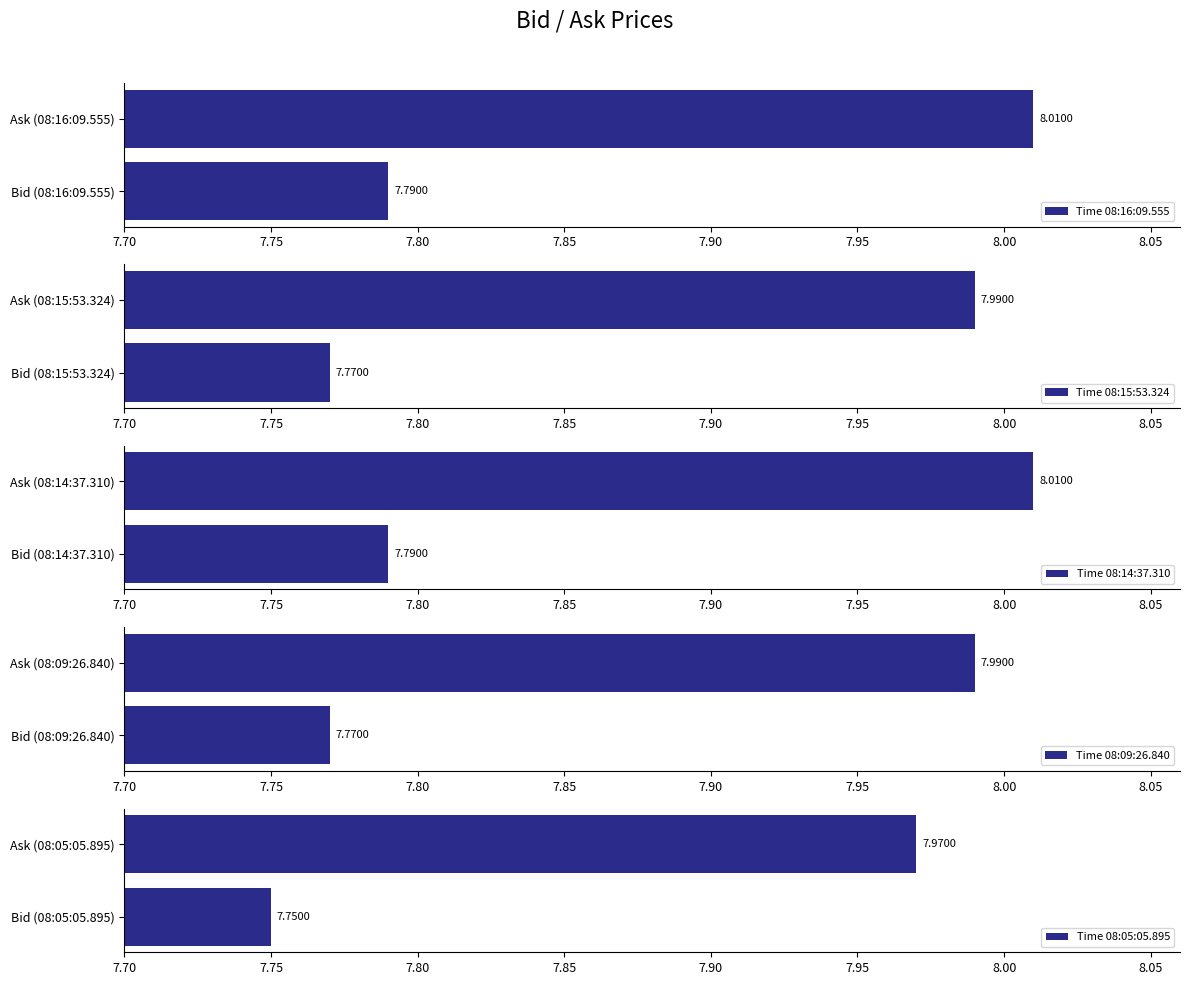

Read the Bid value at 08:05:05.895.

7.8